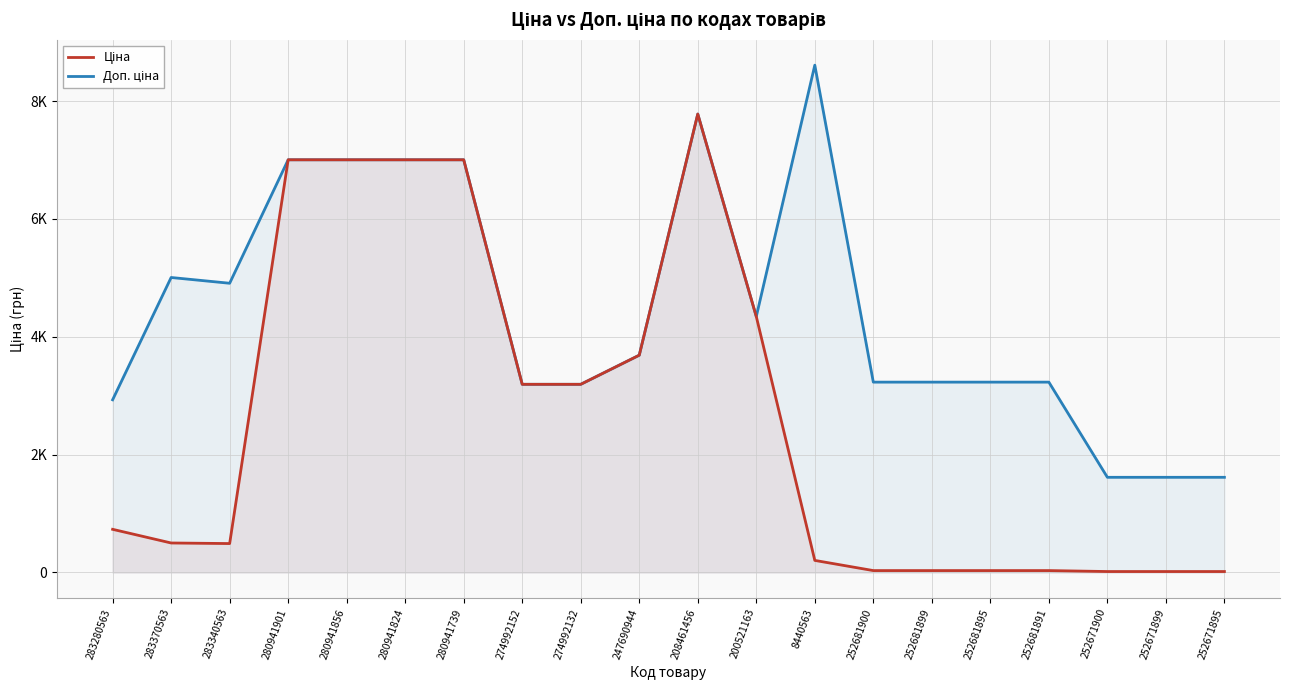

List the series in order of their overall mean, lowest first.

Ціна, Доп. ціна